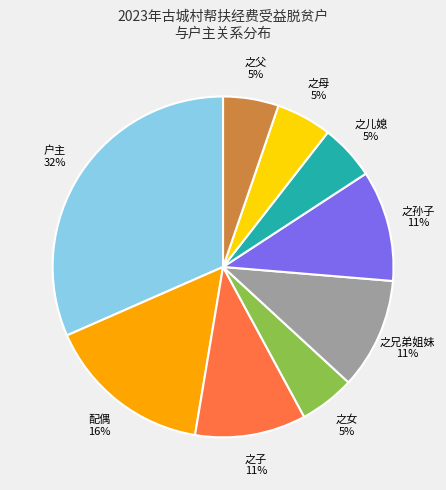

Is there a majority slice in this chart?

No